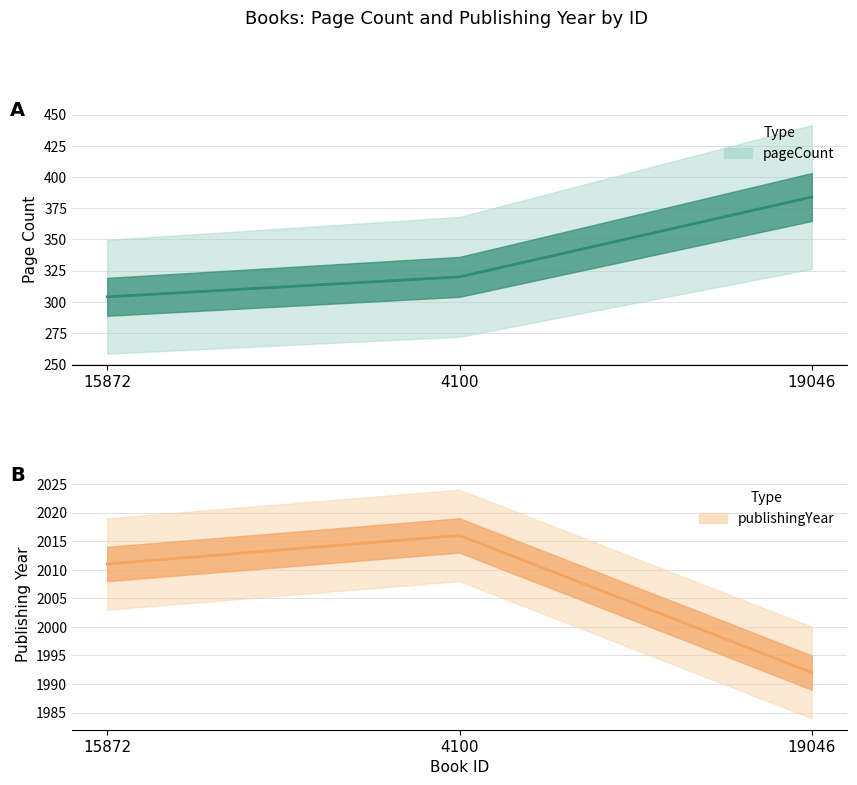

How many publishingYear values are between 1992 and 2016?

3